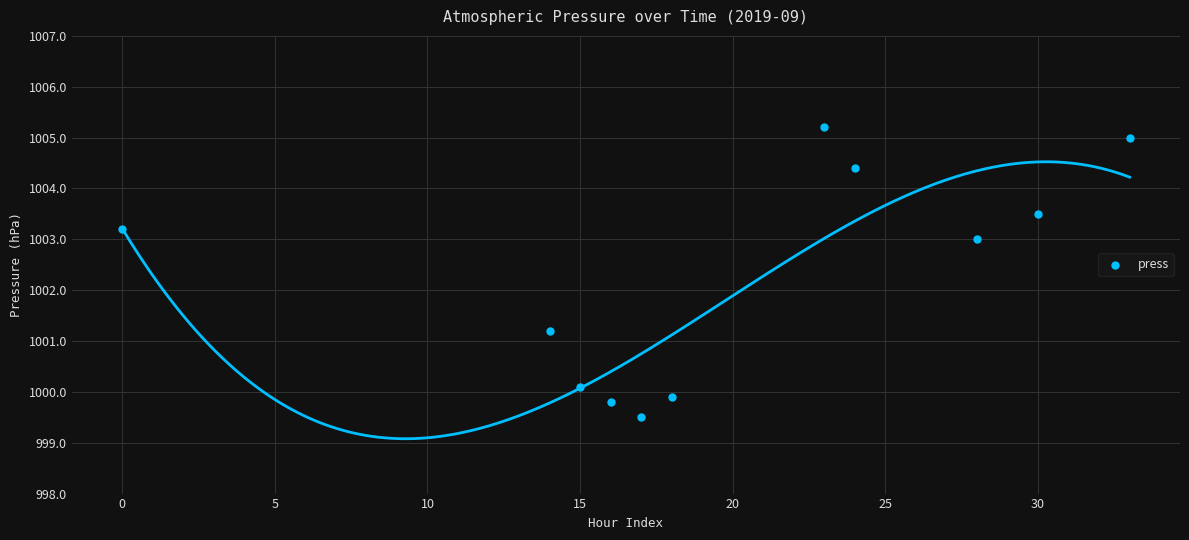

What Y value in the scatter plot is closest to 1002?

1001.2